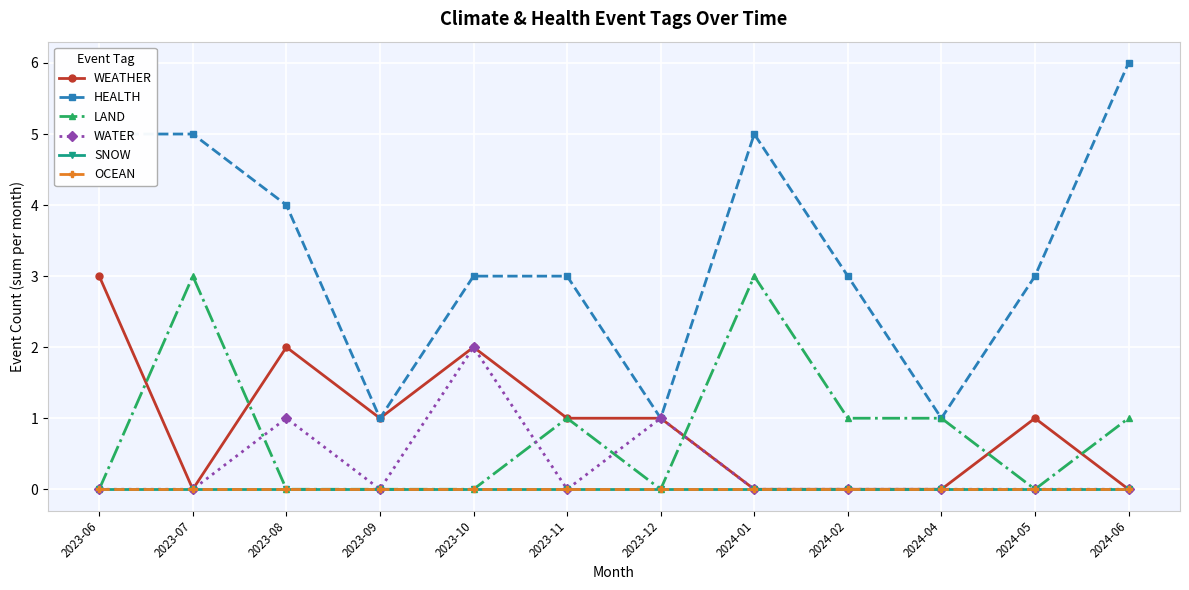

Is this an area chart (filled region under the line)?

No